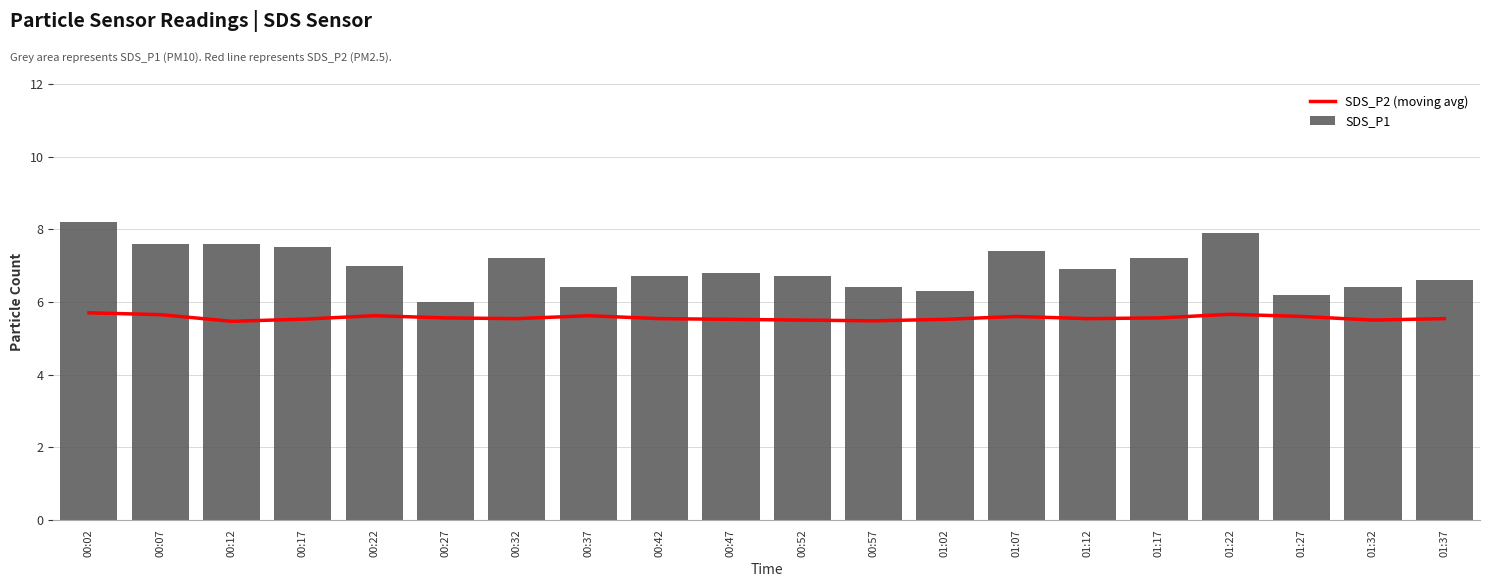

What value does the SDS_P2 (moving avg) series have at 00:37?

5.6